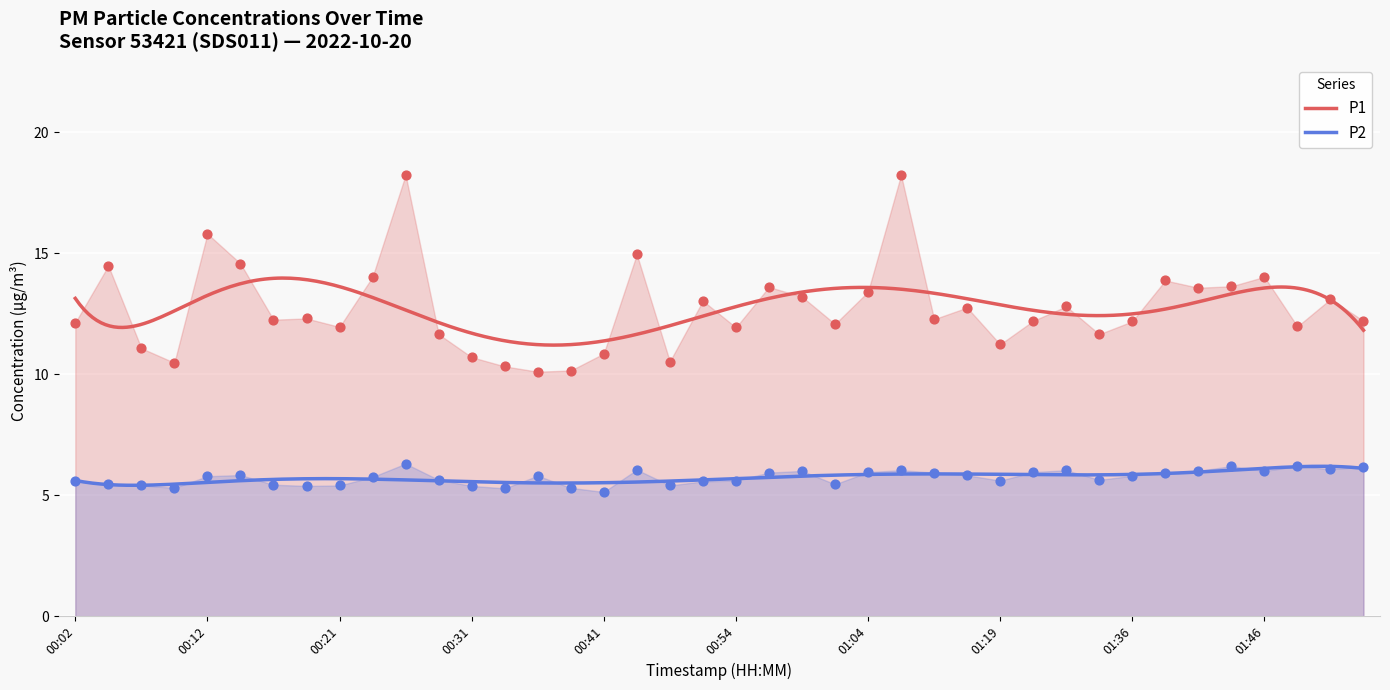

What is the total value across all series at 00:26?

24.5